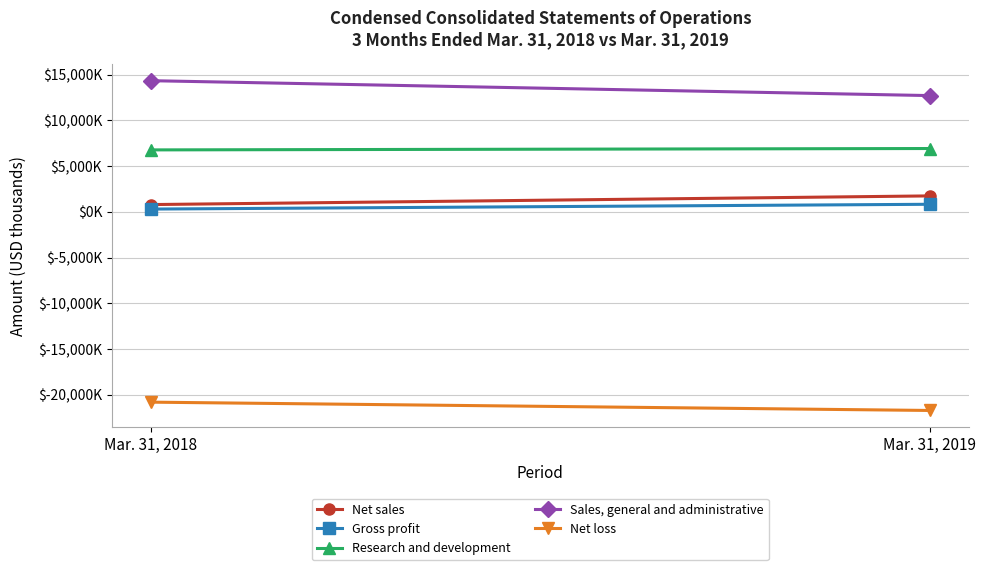

Reading left to right, list all the values displayed in this chart.

Net sales: Mar. 31, 2018=801	Mar. 31, 2019=1750
Gross profit: Mar. 31, 2018=309	Mar. 31, 2019=834
Research and development: Mar. 31, 2018=6782	Mar. 31, 2019=6933
Sales, general and administrative: Mar. 31, 2018=14353	Mar. 31, 2019=12723
Net loss: Mar. 31, 2018=-20812	Mar. 31, 2019=-21721